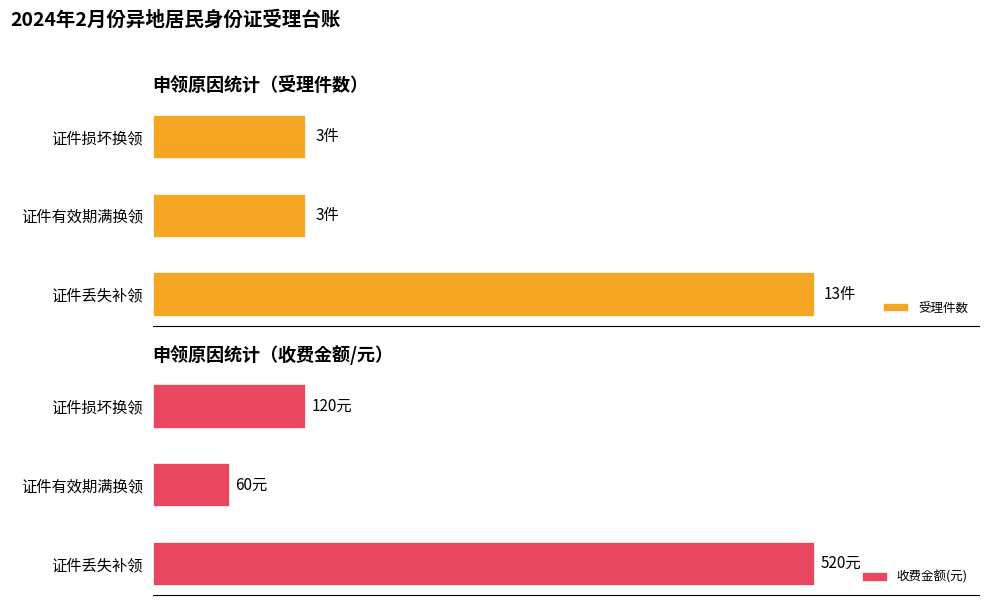

What is the value of the 受理件数 bar at the 2nd from the left?

3